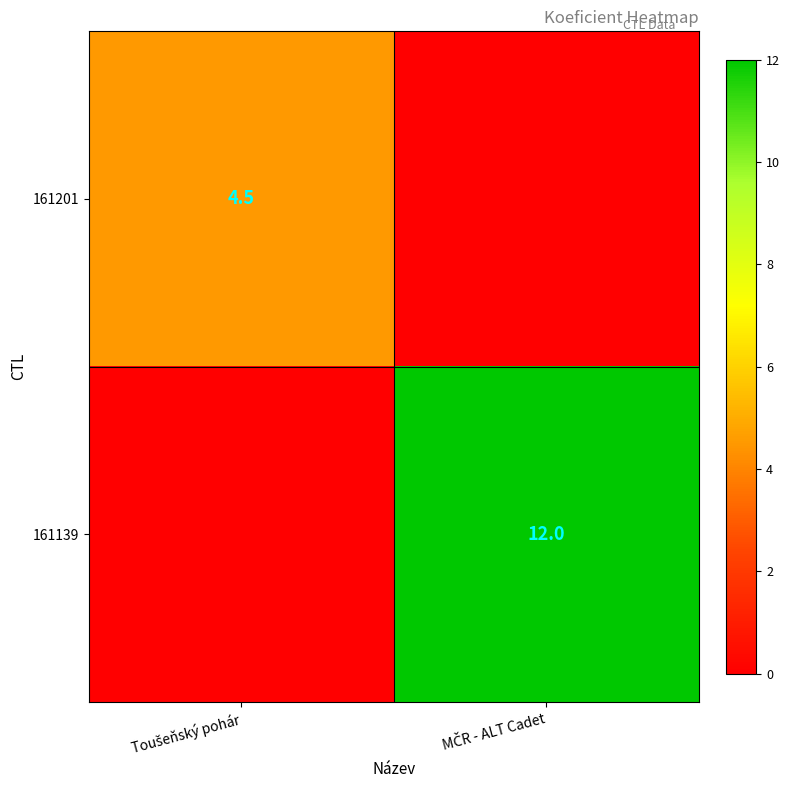

Rank the series by their average value, from lowest to highest.

161201, 161139